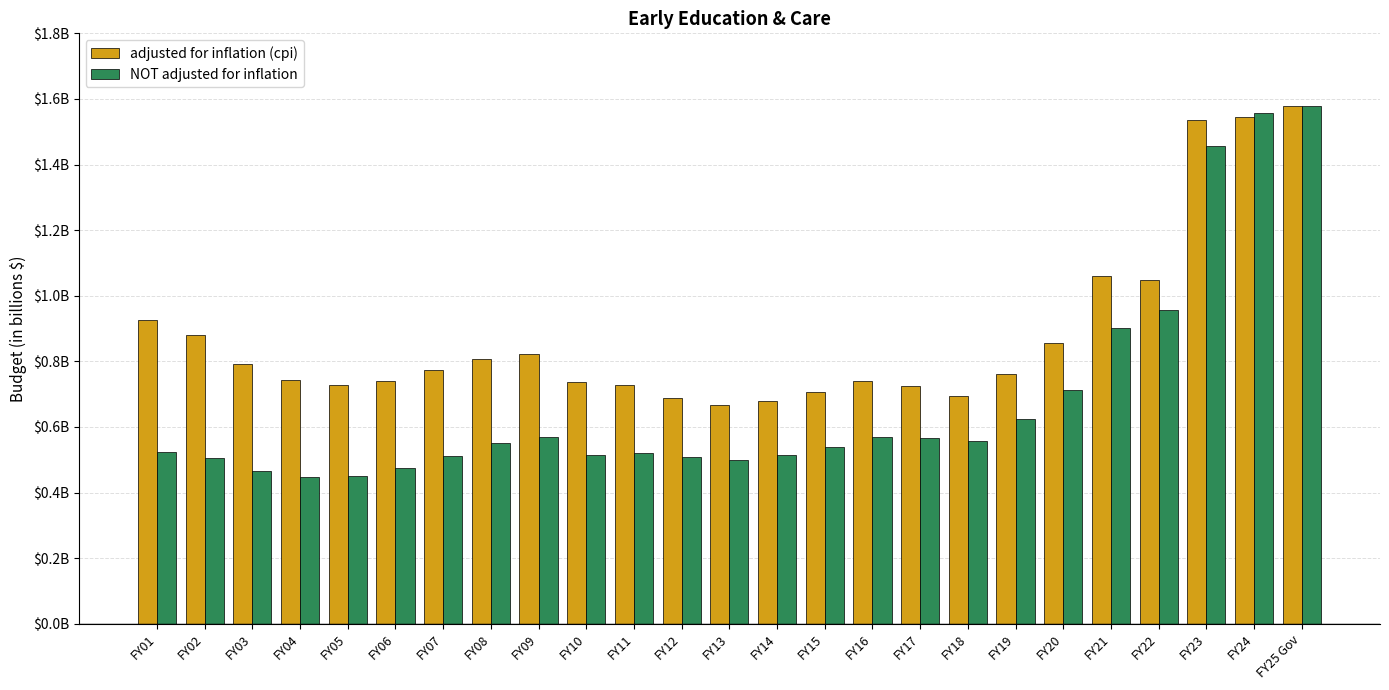

What is the difference between the adjusted for inflation (cpi) values at FY01 and FY10?

189756260